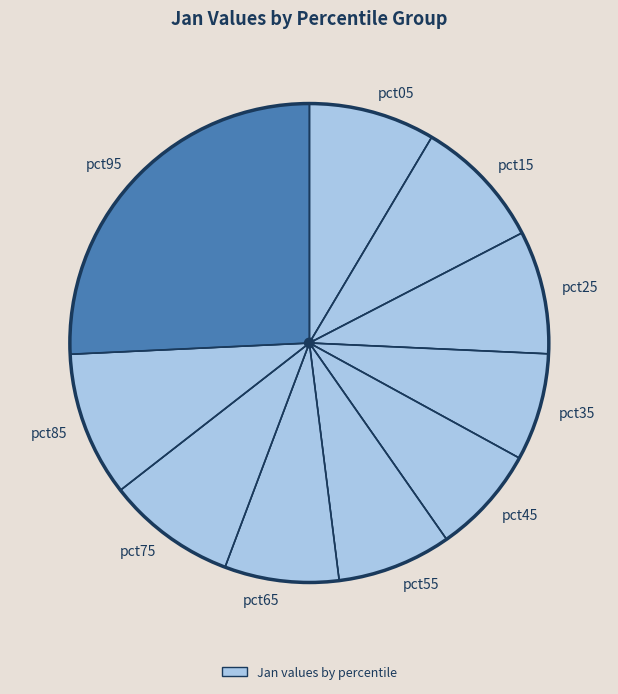

Is it true that pct05 is 21% of the pie?

False